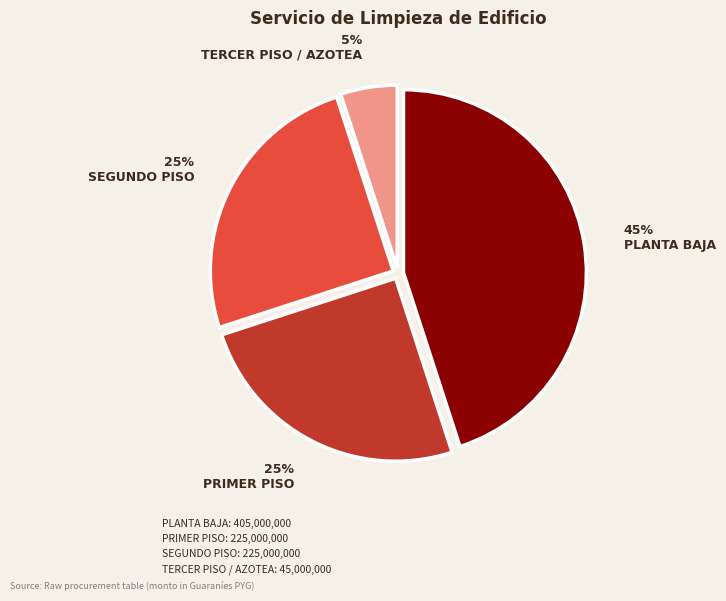

Between SEGUNDO PISO and TERCER PISO / AZOTEA, which is larger?

SEGUNDO PISO